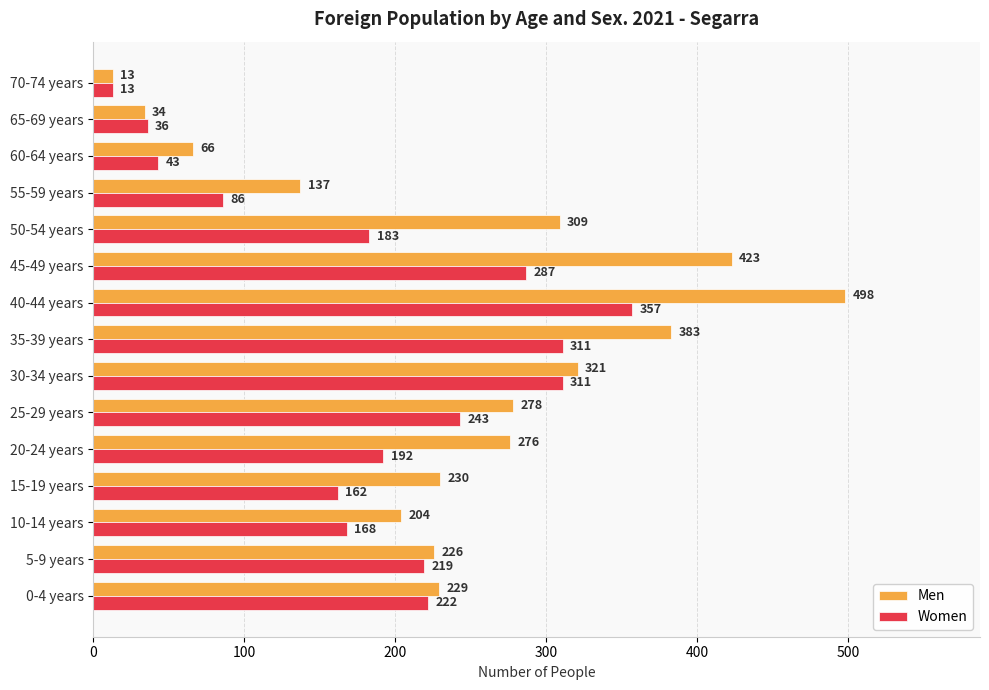

Is it true that Men equals 423 at 45-49 years?

True